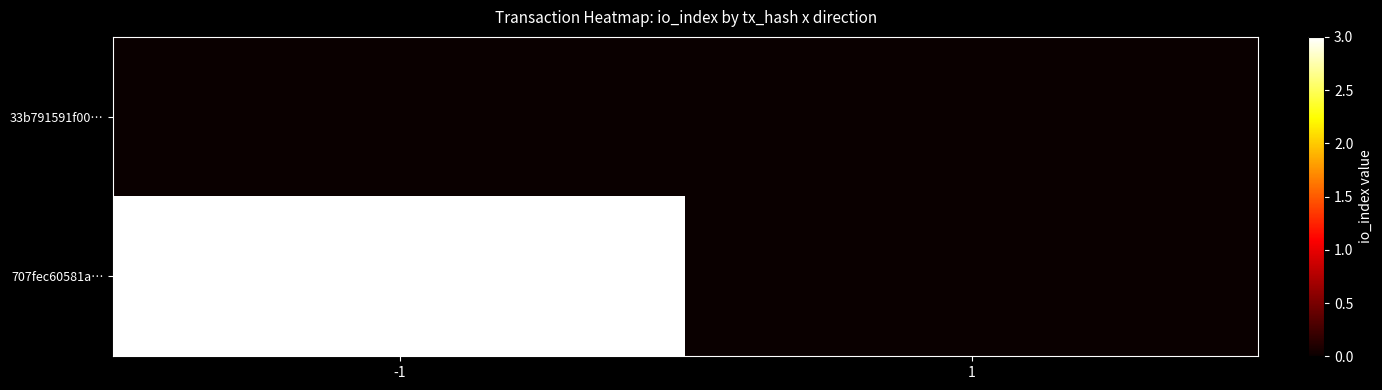

The 707fec60581a… series shows 1 at -1. True or false?

False